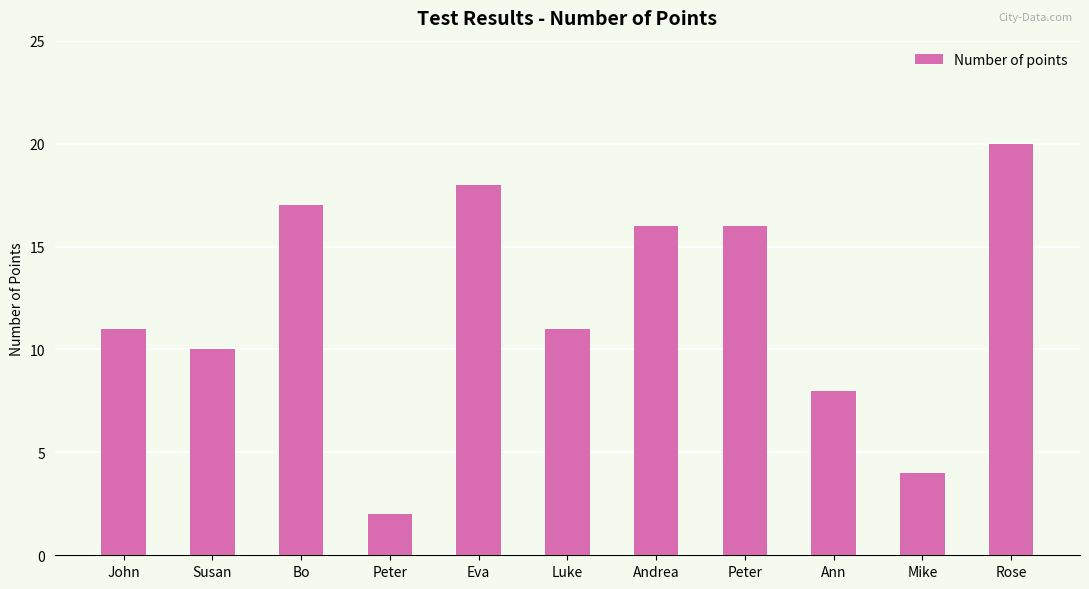

What is the change in value from Eva to Rose?

+2